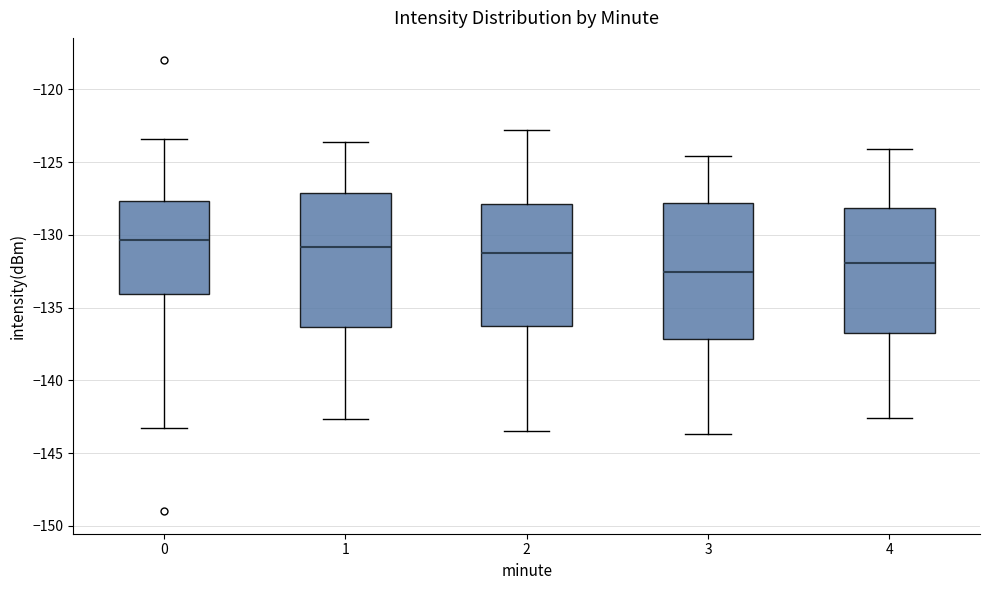

Reading left to right, read every box against the y-axis: the position of its median line, the range the box covers, and the ends of its whiskers. The values are not printed on the chart, so give them approximately, as read against the axis.

0: median -130.5, box -134.0 to -127.5, whiskers -143.5 to -123.5
1: median -131.0, box -136.5 to -127.0, whiskers -142.5 to -123.5
2: median -131.0, box -136.0 to -128.0, whiskers -143.5 to -123.0
3: median -132.5, box -137.0 to -128.0, whiskers -143.5 to -124.5
4: median -132.0, box -136.5 to -128.0, whiskers -142.5 to -124.0